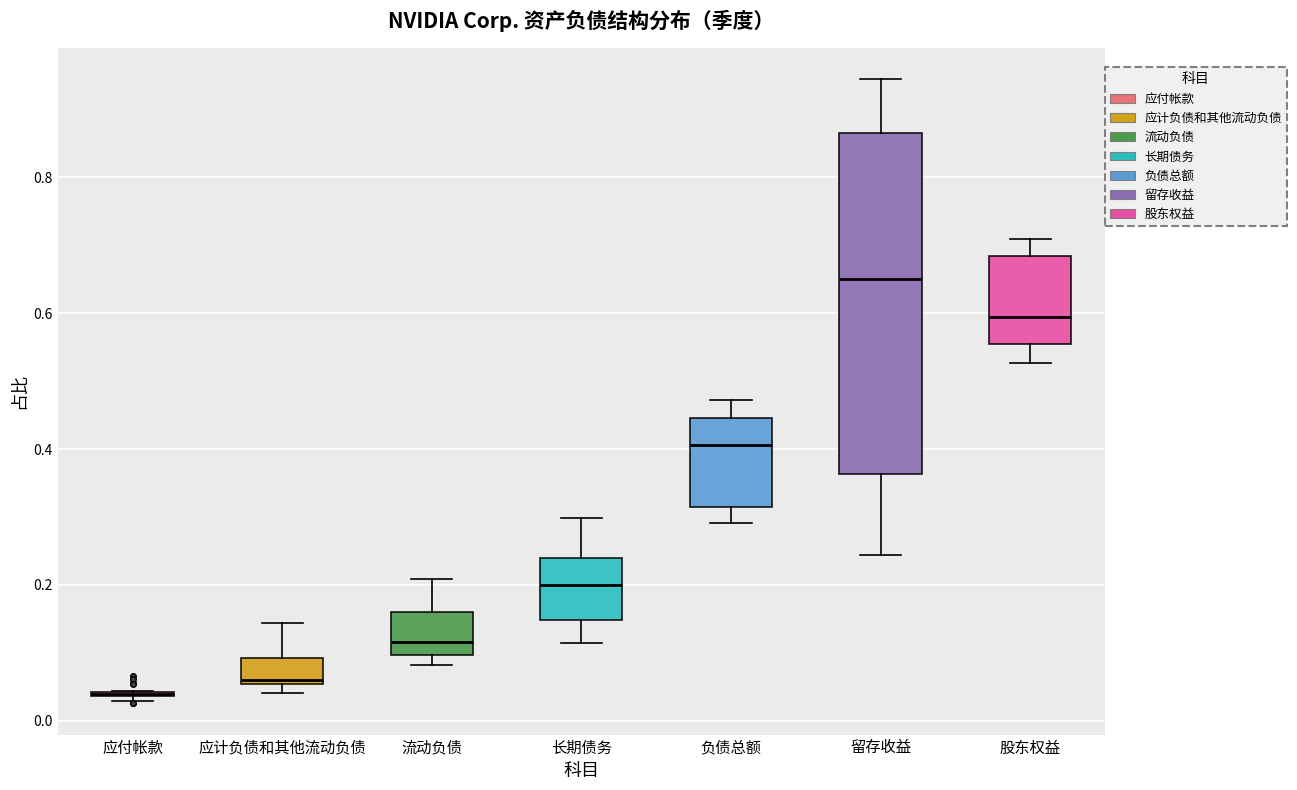

Reading left to right, read every box against the y-axis: the position of its median line, the range the box covers, and the ends of its whiskers. The values are not printed on the chart, so give them approximately, as read against the axis.

应付帐款: box collapsed to a line at 0.04, whiskers 0.02 to 0.04
应计负债和其他流动负债: median 0.06, box 0.06 to 0.10, whiskers 0.04 to 0.14
流动负债: median 0.12, box 0.10 to 0.16, whiskers 0.08 to 0.20
长期债务: median 0.20, box 0.14 to 0.24, whiskers 0.12 to 0.30
负债总额: median 0.40, box 0.32 to 0.44, whiskers 0.30 to 0.48
留存收益: median 0.66, box 0.36 to 0.86, whiskers 0.24 to 0.94
股东权益: median 0.60, box 0.56 to 0.68, whiskers 0.52 to 0.70